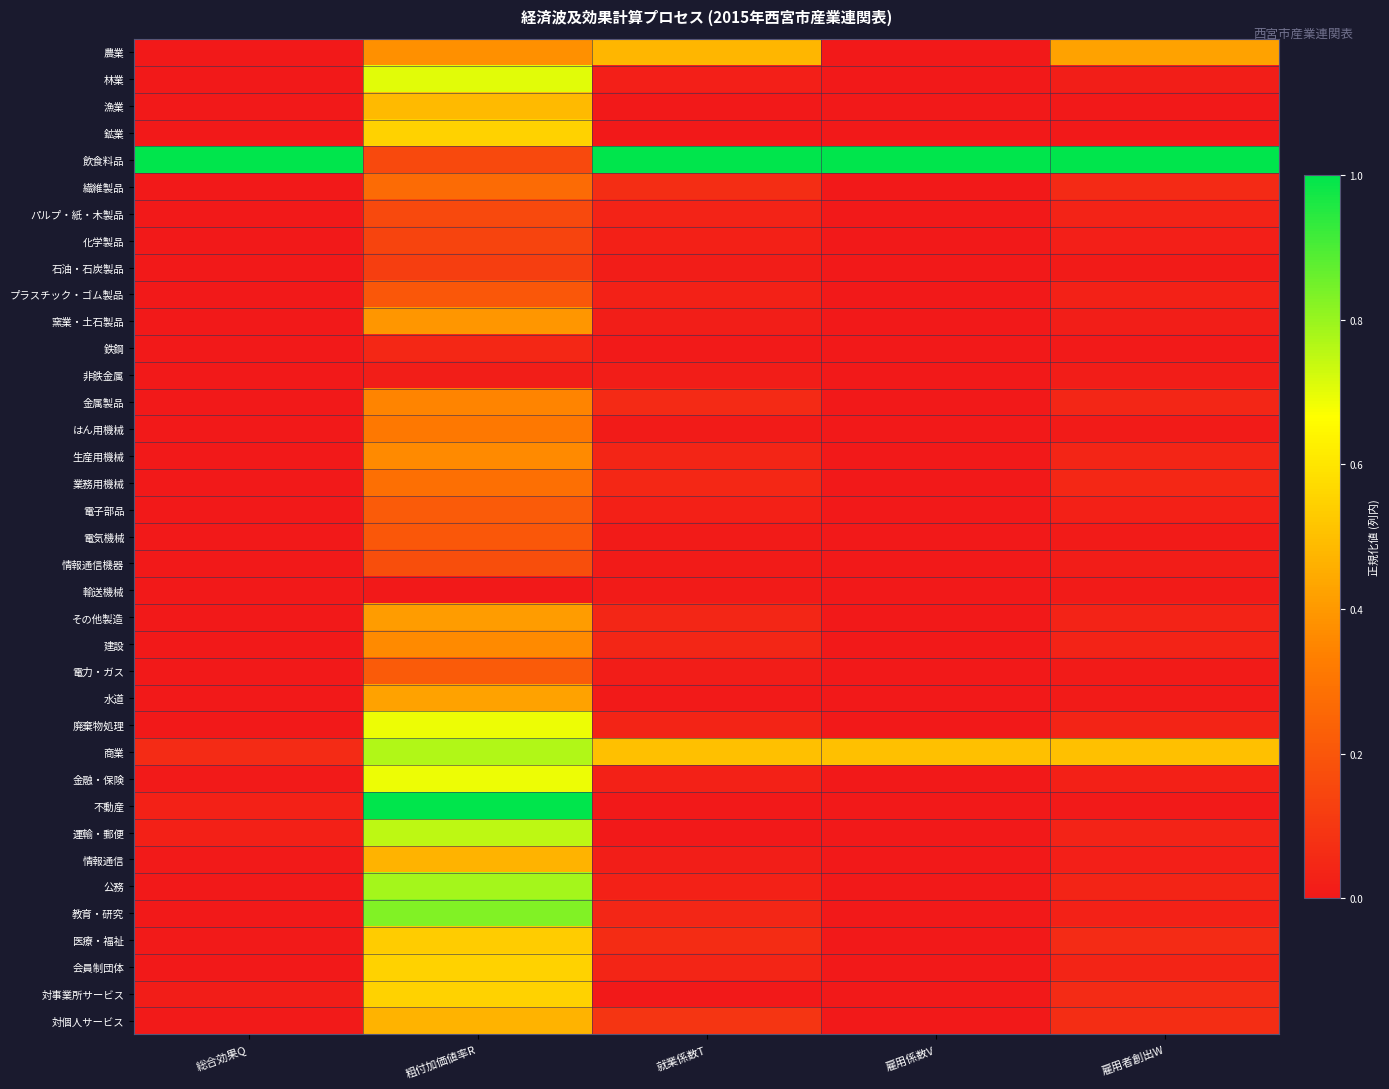

Reading left to right, what are all the values shown in this chart?

農業: 総合効果Q=0.0	粗付加価値率R=0.4	就業係数T=0.5	雇用係数V=0.0	雇用者創出W=0.4
林業: 総合効果Q=0.0	粗付加価値率R=0.7	就業係数T=0.0	雇用係数V=0.0	雇用者創出W=0.0
漁業: 総合効果Q=0.0	粗付加価値率R=0.5	就業係数T=0.0	雇用係数V=0.0	雇用者創出W=0.0
鉱業: 総合効果Q=0.0	粗付加価値率R=0.5	就業係数T=0.0	雇用係数V=0.0	雇用者創出W=0.0
飲食料品: 総合効果Q=1.0	粗付加価値率R=0.2	就業係数T=1.0	雇用係数V=1.0	雇用者創出W=1.0
繊維製品: 総合効果Q=0.0	粗付加価値率R=0.3	就業係数T=0.1	雇用係数V=0.0	雇用者創出W=0.1
パルプ・紙・木製品: 総合効果Q=0.0	粗付加価値率R=0.2	就業係数T=0.0	雇用係数V=0.0	雇用者創出W=0.0
化学製品: 総合効果Q=0.0	粗付加価値率R=0.1	就業係数T=0.0	雇用係数V=0.0	雇用者創出W=0.0
石油・石炭製品: 総合効果Q=0.0	粗付加価値率R=0.1	就業係数T=0.0	雇用係数V=0.0	雇用者創出W=0.0
プラスチック・ゴム製品: 総合効果Q=0.0	粗付加価値率R=0.2	就業係数T=0.0	雇用係数V=0.0	雇用者創出W=0.0
窯業・土石製品: 総合効果Q=0.0	粗付加価値率R=0.4	就業係数T=0.0	雇用係数V=0.0	雇用者創出W=0.0
鉄鋼: 総合効果Q=0.0	粗付加価値率R=0.0	就業係数T=0.0	雇用係数V=0.0	雇用者創出W=0.0
非鉄金属: 総合効果Q=0.0	粗付加価値率R=0.0	就業係数T=0.0	雇用係数V=0.0	雇用者創出W=0.0
金属製品: 総合効果Q=0.0	粗付加価値率R=0.3	就業係数T=0.1	雇用係数V=0.0	雇用者創出W=0.0
はん用機械: 総合効果Q=0.0	粗付加価値率R=0.3	就業係数T=0.0	雇用係数V=0.0	雇用者創出W=0.0
生産用機械: 総合効果Q=0.0	粗付加価値率R=0.4	就業係数T=0.0	雇用係数V=0.0	雇用者創出W=0.0
業務用機械: 総合効果Q=0.0	粗付加価値率R=0.3	就業係数T=0.0	雇用係数V=0.0	雇用者創出W=0.0
電子部品: 総合効果Q=0.0	粗付加価値率R=0.2	就業係数T=0.0	雇用係数V=0.0	雇用者創出W=0.0
電気機械: 総合効果Q=0.0	粗付加価値率R=0.2	就業係数T=0.0	雇用係数V=0.0	雇用者創出W=0.0
情報通信機器: 総合効果Q=0.0	粗付加価値率R=0.2	就業係数T=0.0	雇用係数V=0.0	雇用者創出W=0.0
輸送機械: 総合効果Q=0.0	粗付加価値率R=0.0	就業係数T=0.0	雇用係数V=0.0	雇用者創出W=0.0
その他製造: 総合効果Q=0.0	粗付加価値率R=0.4	就業係数T=0.0	雇用係数V=0.0	雇用者創出W=0.0
建設: 総合効果Q=0.0	粗付加価値率R=0.4	就業係数T=0.0	雇用係数V=0.0	雇用者創出W=0.0
電力・ガス: 総合効果Q=0.0	粗付加価値率R=0.2	就業係数T=0.0	雇用係数V=0.0	雇用者創出W=0.0
水道: 総合効果Q=0.0	粗付加価値率R=0.4	就業係数T=0.0	雇用係数V=0.0	雇用者創出W=0.0
廃棄物処理: 総合効果Q=0.0	粗付加価値率R=0.7	就業係数T=0.0	雇用係数V=0.0	雇用者創出W=0.0
商業: 総合効果Q=0.1	粗付加価値率R=0.8	就業係数T=0.5	雇用係数V=0.5	雇用者創出W=0.5
金融・保険: 総合効果Q=0.0	粗付加価値率R=0.7	就業係数T=0.0	雇用係数V=0.0	雇用者創出W=0.0
不動産: 総合効果Q=0.0	粗付加価値率R=1.0	就業係数T=0.0	雇用係数V=0.0	雇用者創出W=0.0
運輸・郵便: 総合効果Q=0.0	粗付加価値率R=0.8	就業係数T=0.0	雇用係数V=0.0	雇用者創出W=0.0
情報通信: 総合効果Q=0.0	粗付加価値率R=0.5	就業係数T=0.0	雇用係数V=0.0	雇用者創出W=0.0
公務: 総合効果Q=0.0	粗付加価値率R=0.8	就業係数T=0.0	雇用係数V=0.0	雇用者創出W=0.0
教育・研究: 総合効果Q=0.0	粗付加価値率R=0.8	就業係数T=0.0	雇用係数V=0.0	雇用者創出W=0.0
医療・福祉: 総合効果Q=0.0	粗付加価値率R=0.5	就業係数T=0.1	雇用係数V=0.0	雇用者創出W=0.1
会員制団体: 総合効果Q=0.0	粗付加価値率R=0.5	就業係数T=0.0	雇用係数V=0.0	雇用者創出W=0.0
対事業所サービス: 総合効果Q=0.0	粗付加価値率R=0.5	就業係数T=0.0	雇用係数V=0.0	雇用者創出W=0.1
対個人サービス: 総合効果Q=0.0	粗付加価値率R=0.5	就業係数T=0.1	雇用係数V=0.0	雇用者創出W=0.1